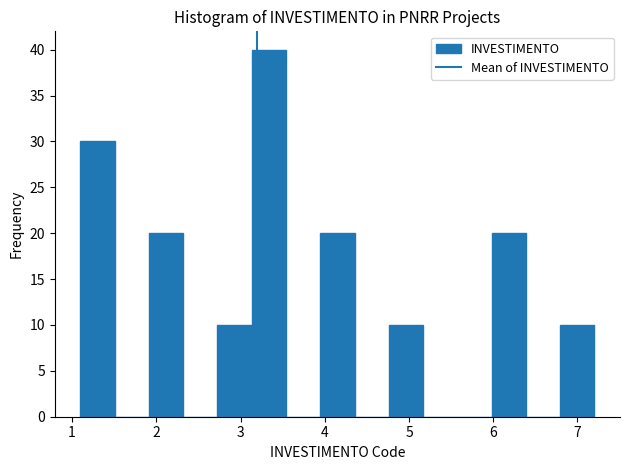

Reading left to right, list every bar in this chart as the range it spans on the x-axis followed by its height. Neither the bar edges nor the heights are printed on the chart, so give them approximately, as read against the axes.

1.1 to 1.5: 30
1.5 to 1.9: 0
1.9 to 2.3: 20
2.3 to 2.7: 0
2.7 to 3.1: 10
3.1 to 3.5: 40
3.5 to 3.9: 0
3.9 to 4.4: 20
4.4 to 4.8: 0
4.8 to 5.2: 10
5.2 to 5.6: 0
5.6 to 6.0: 0
6.0 to 6.4: 20
6.4 to 6.8: 0
6.8 to 7.2: 10